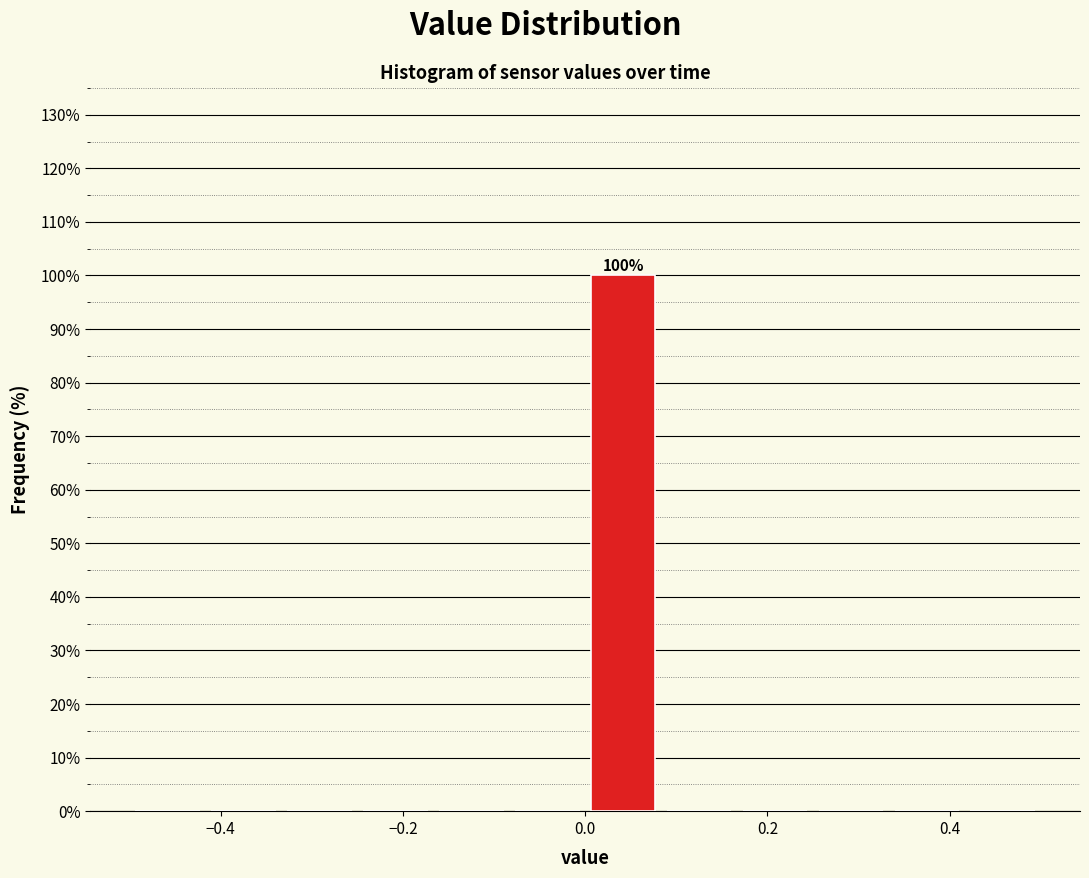

Which range on the x-axis has the tallest bar?

0.00 to 0.08